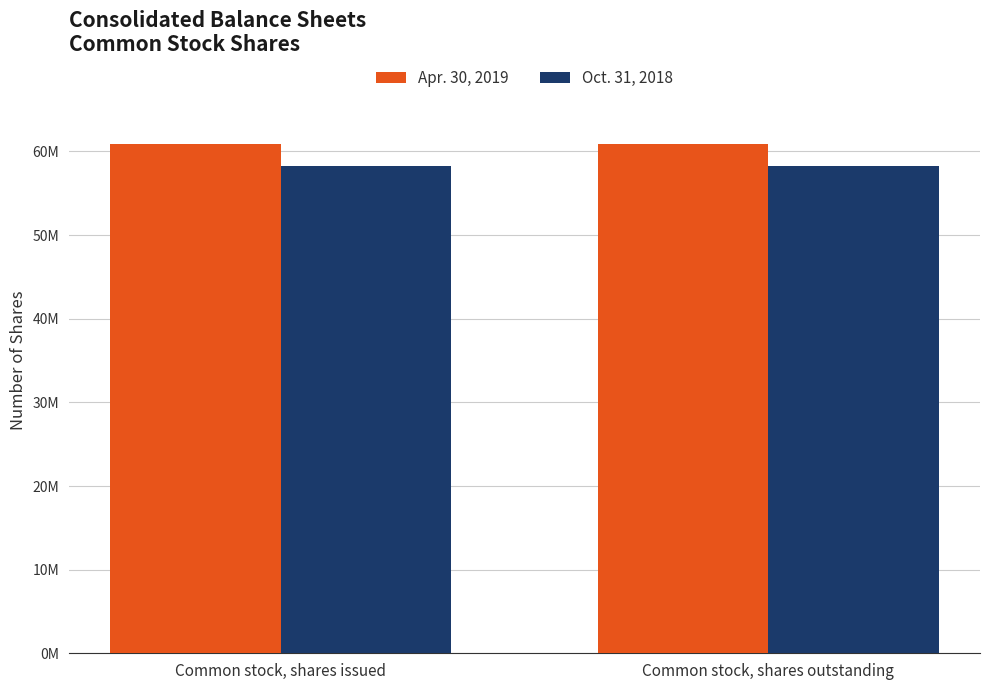

Reading right to left, what are all the values shown in this chart?

Apr. 30, 2019: 60848398	60848398
Oct. 31, 2018: 58233705	58233705